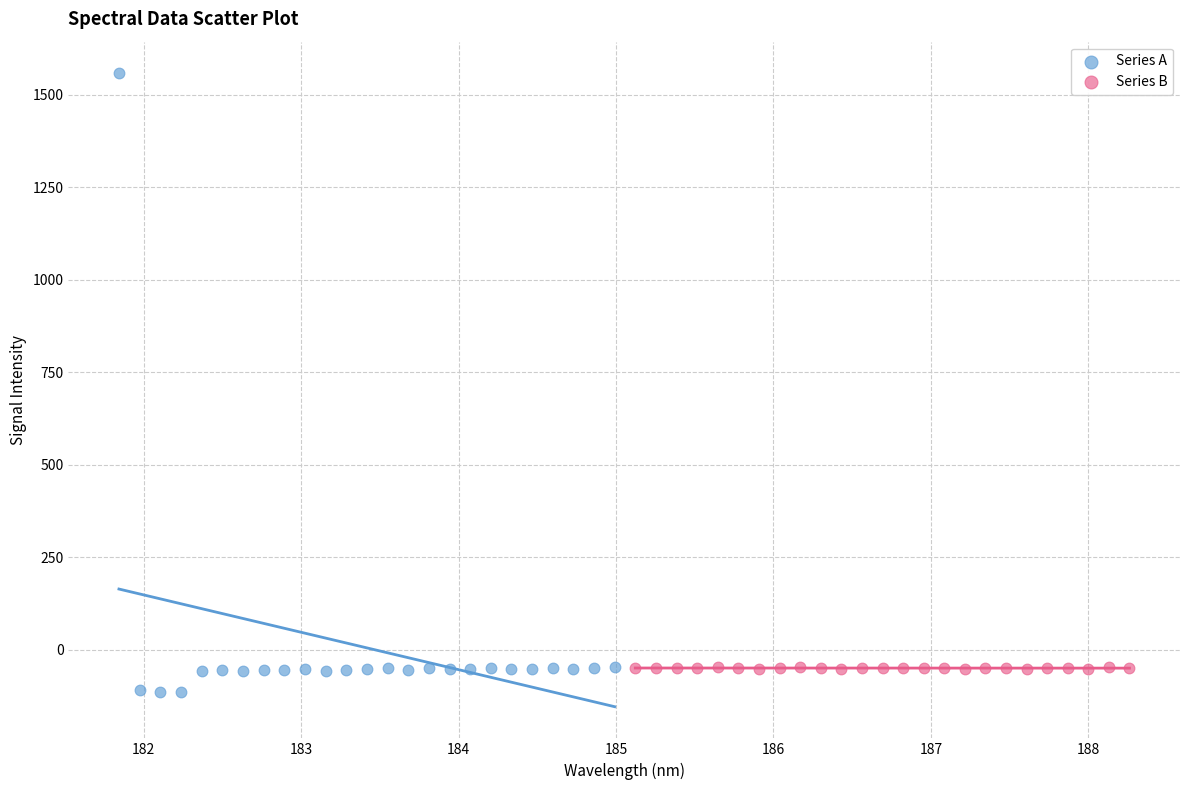

Which series contains the highest Y value?

Series A